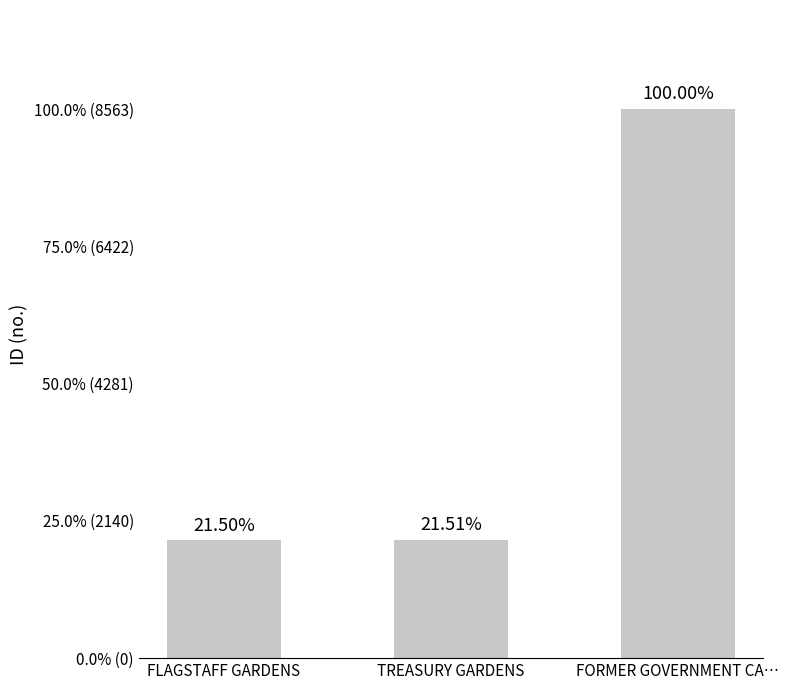

Is it true that the value at TREASURY GARDENS is 3214?

False